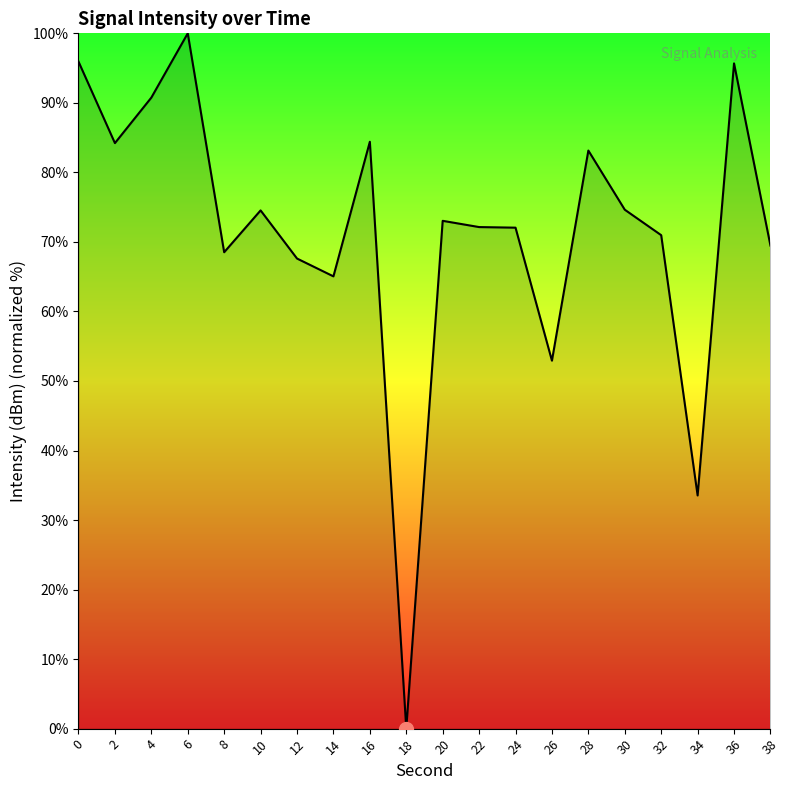

Is it true that the value at 4 is 122.5?

False